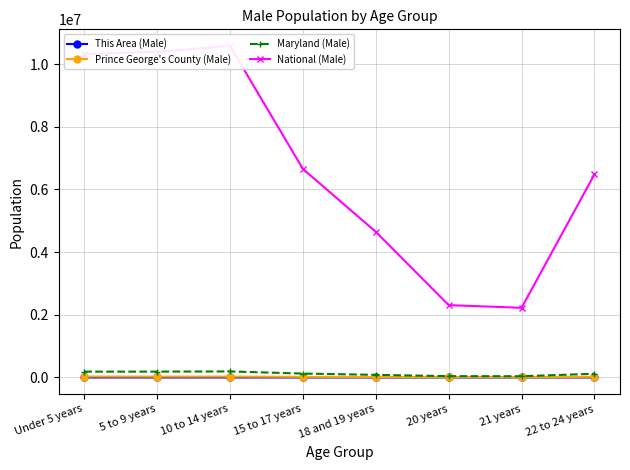

Reading left to right, what are all the values shown in this chart?

This Area (Male): 76	66	94	69	45	19	19	40
Prince George's County (Male): 29836	27774	28420	19039	15916	8365	7727	20647
Maryland (Male): 185916	186865	193068	124251	83998	41974	39735	118214
National (Male): 10319427	10389638	10579862	6656209	4647457	2308319	2223198	6482659